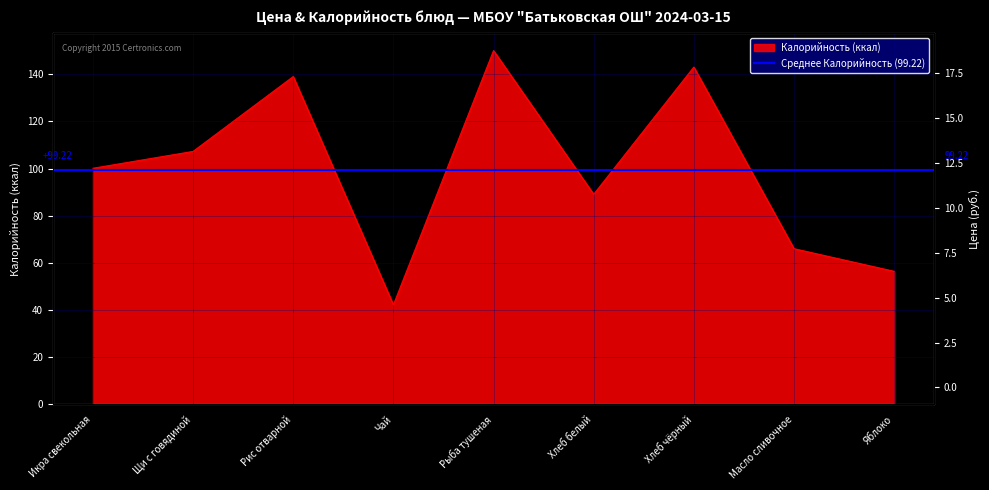

True or false: there are more than 2 points higher than both neighbors.

True